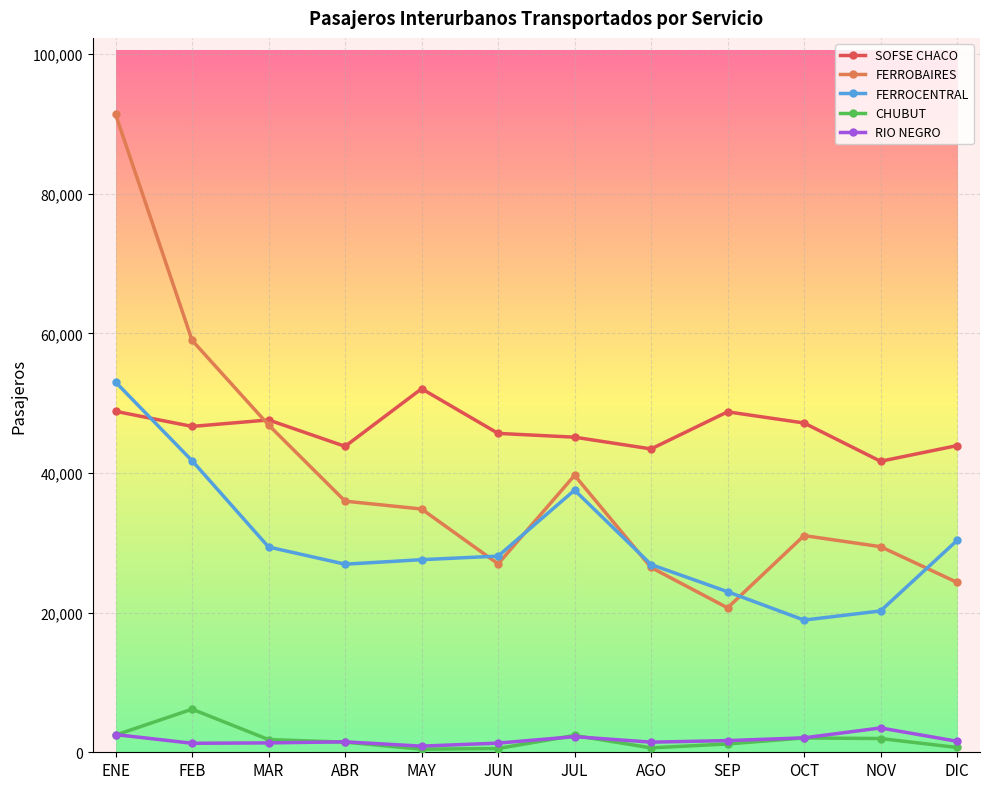

The FERROBAIRES series shows 41253 at DIC. True or false?

False